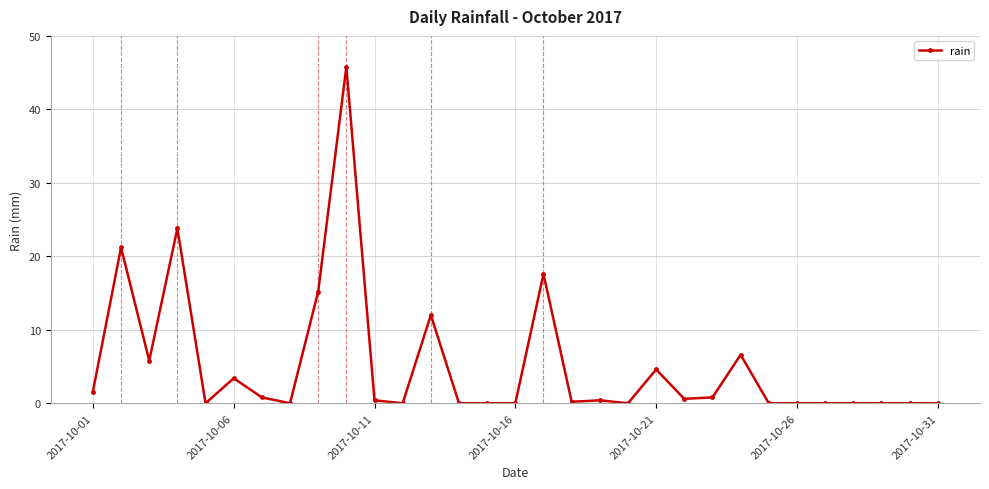

True or false: there are more than 1 points higher than both neighbors.

True